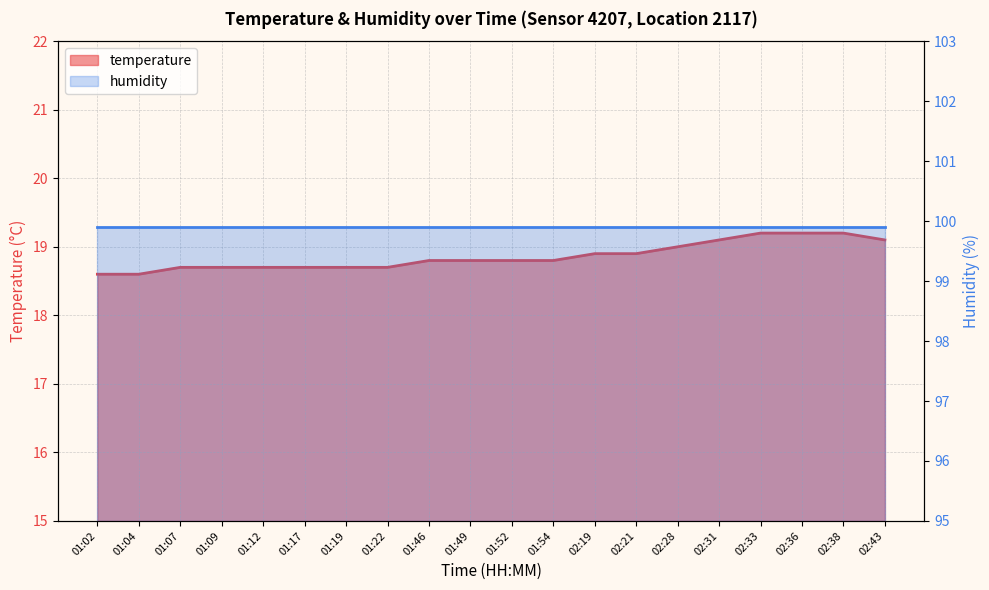

Which category has the highest value across all series?

02:33